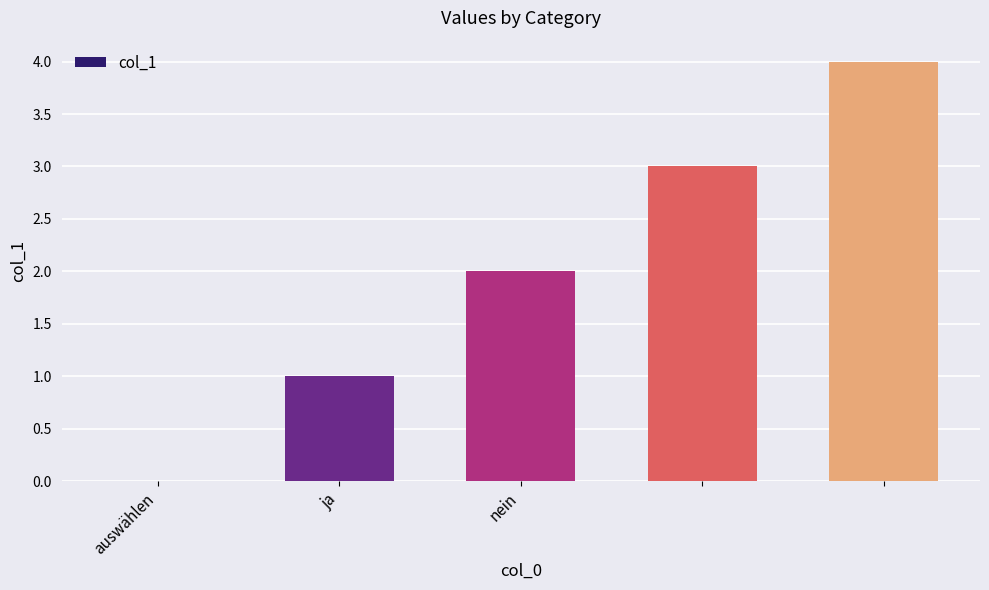

How many data points does each series have?

5